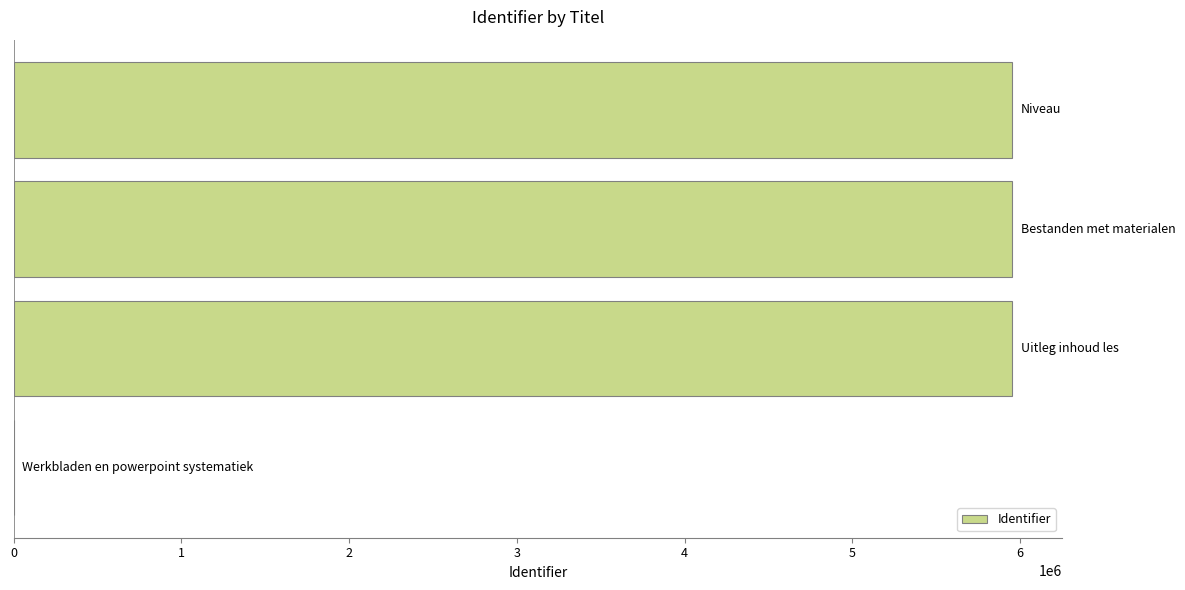

What is the maximum value shown in the chart?

5952103